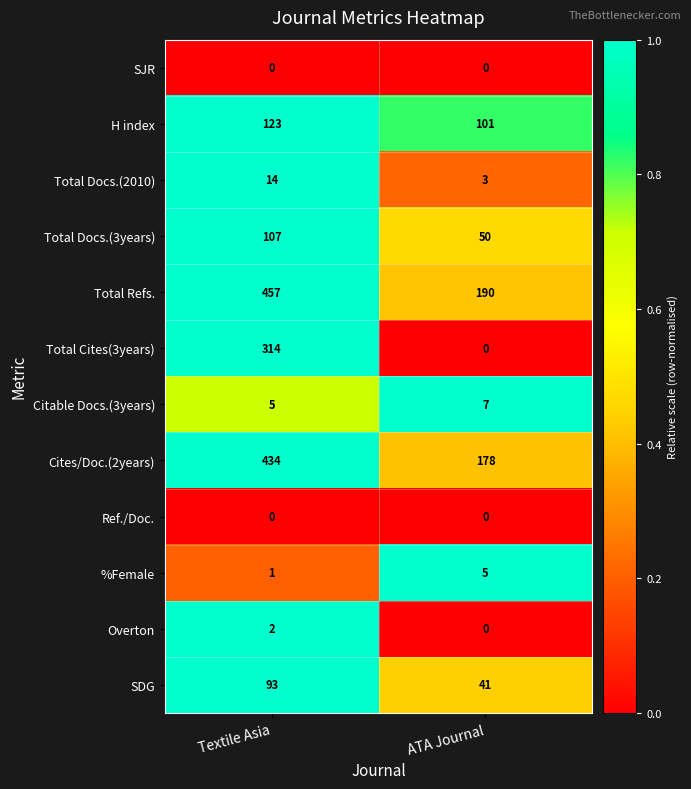

What is the difference between the highest and lowest values at ATA Journal?

190